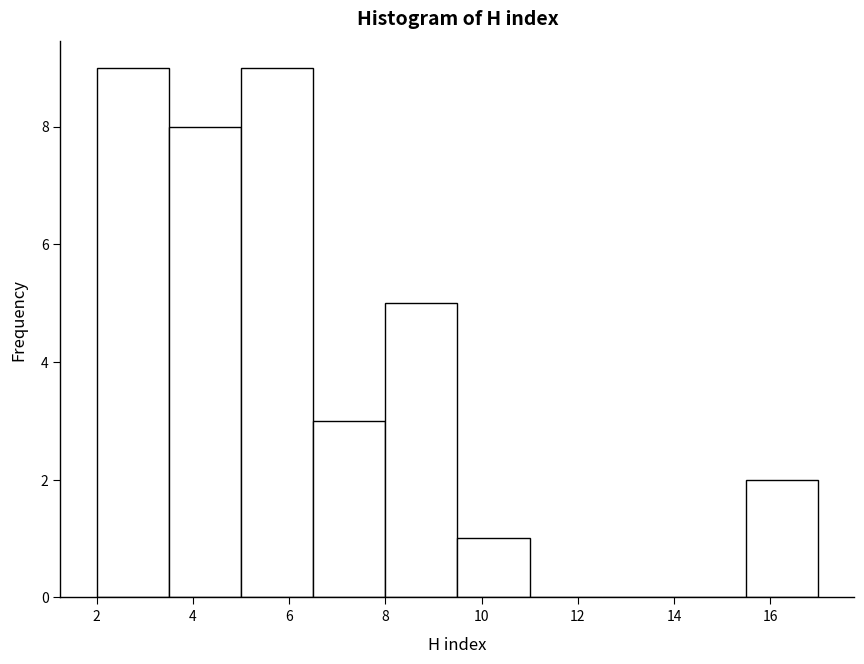

Reading left to right, list every bar in this chart as the range it spans on the x-axis followed by its height. Neither the bar edges nor the heights are printed on the chart, so give them approximately, as read against the axes.

2.0 to 3.5: 9
3.5 to 5.0: 8
5.0 to 6.5: 9
6.5 to 8.0: 3
8.0 to 9.5: 5
9.5 to 11.0: 1
11.0 to 12.5: 0
12.5 to 14.0: 0
14.0 to 15.5: 0
15.5 to 17.0: 2